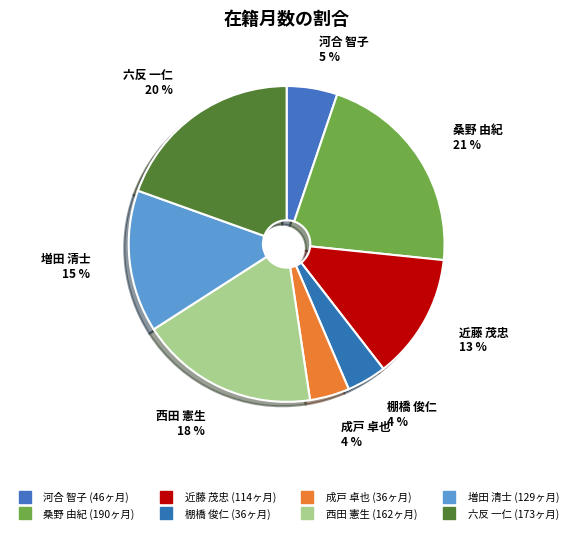

To the nearest percent, what is the difference between the largest and smallest slice percentages?

17%